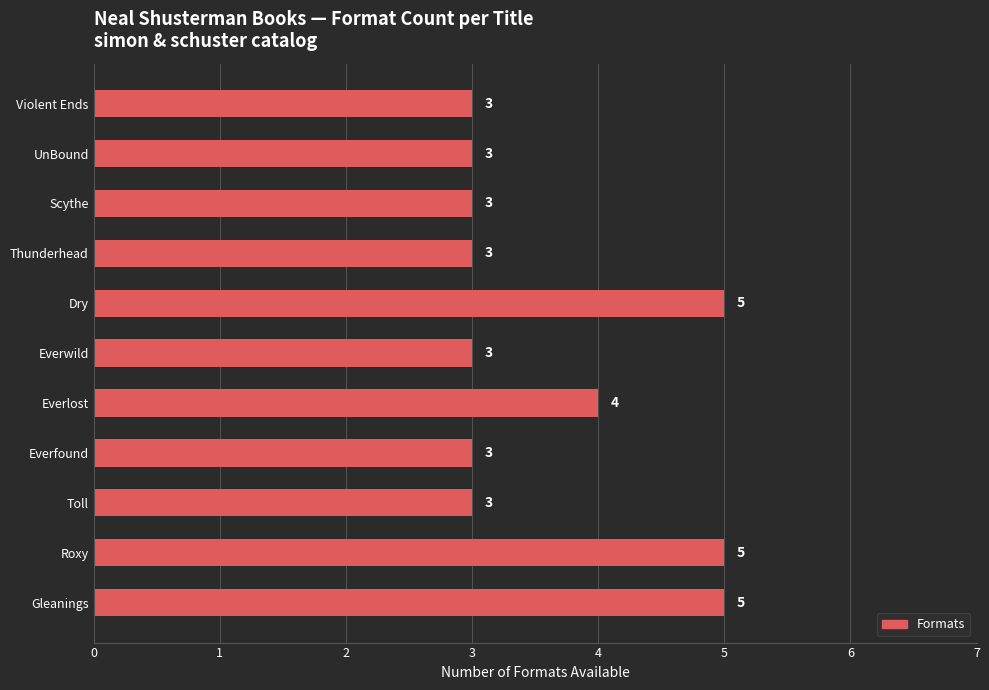

Count the values in the range 3 to 5.

11